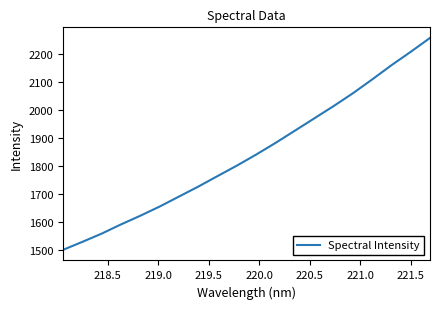

Reading left to right, what are all the values shown in this chart?

1501.4	1529.9	1559.3	1592.3	1623.2	1656.1	1691.7	1727.3	1765.0	1802.3	1841.8	1883.4	1927.0	1970.7	2014.5	2060.4	2109.7	2160.6	2208.6	2258.2